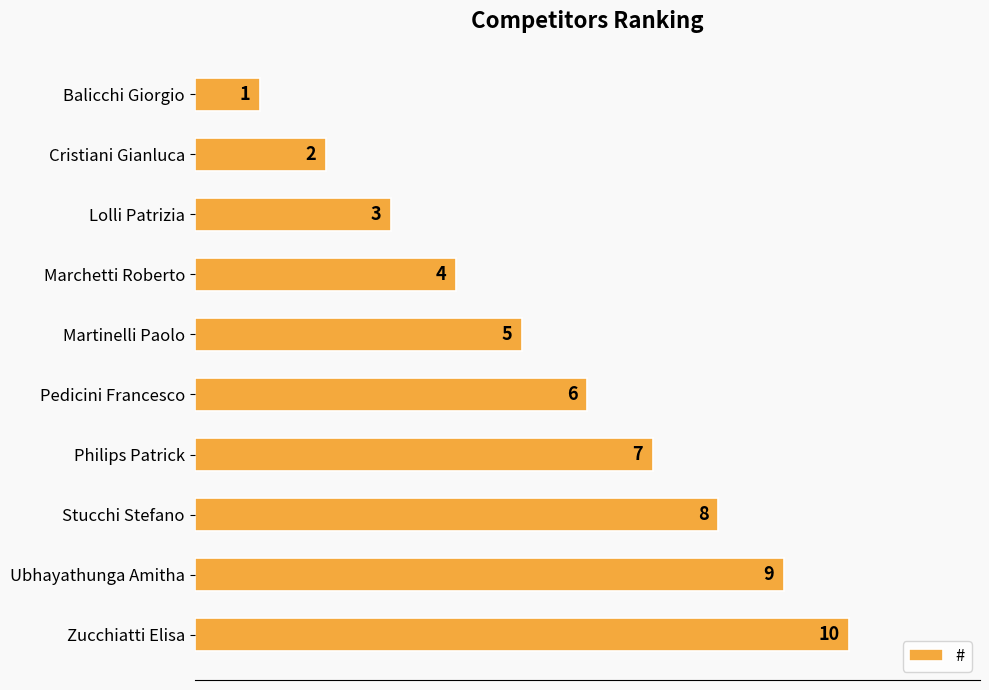

The chart shows a value of 2 at Cristiani Gianluca. True or false?

True